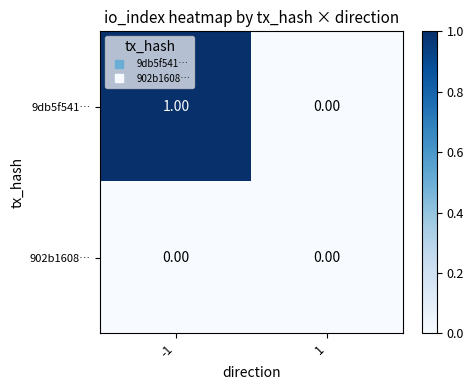

Which series has the largest total across all categories?

9db5f541…